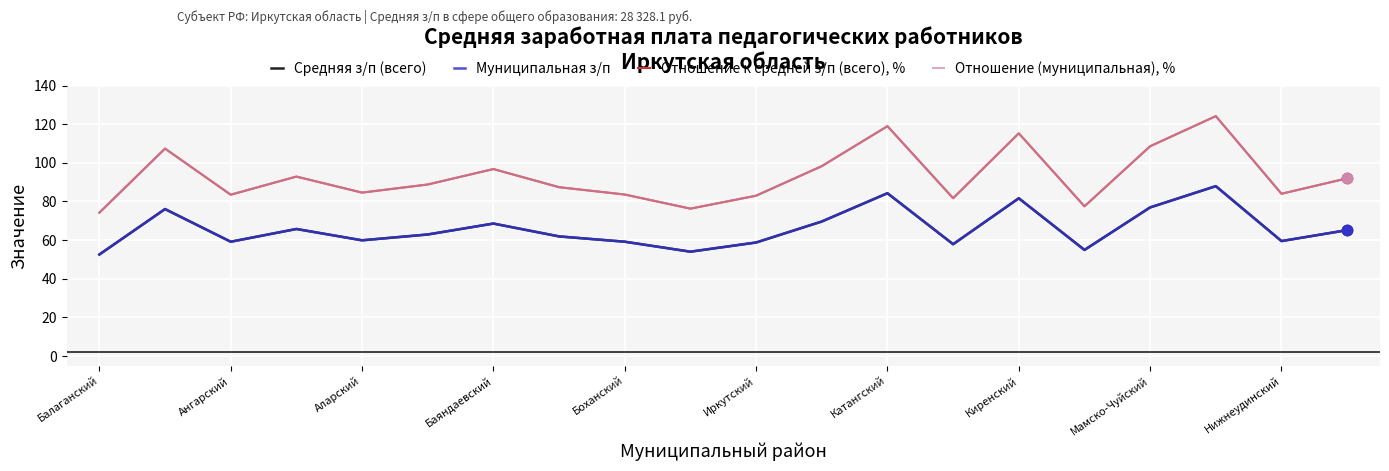

What are all the series names shown in the legend?

Средняя з/п (всего), Муниципальная з/п, Отношение к средней з/п (всего), %, Отношение (муниципальная), %